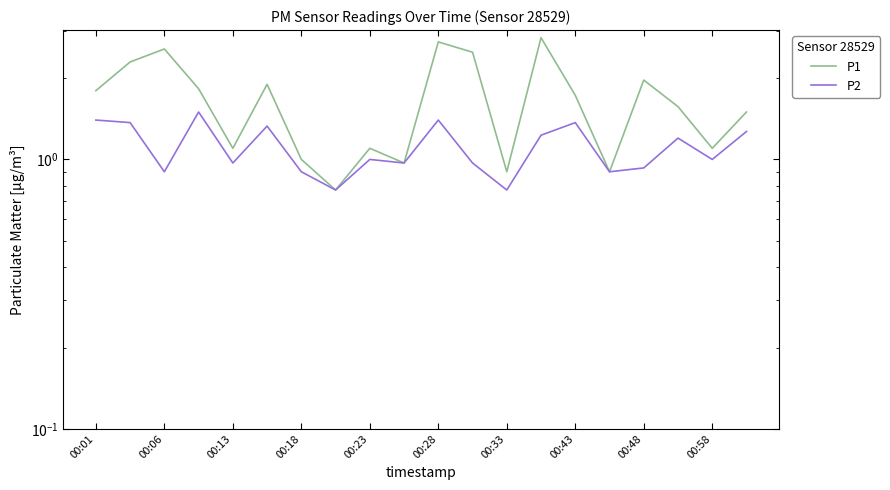

What is the sum of the P2 values at 00:28 and 00:01?

2.7